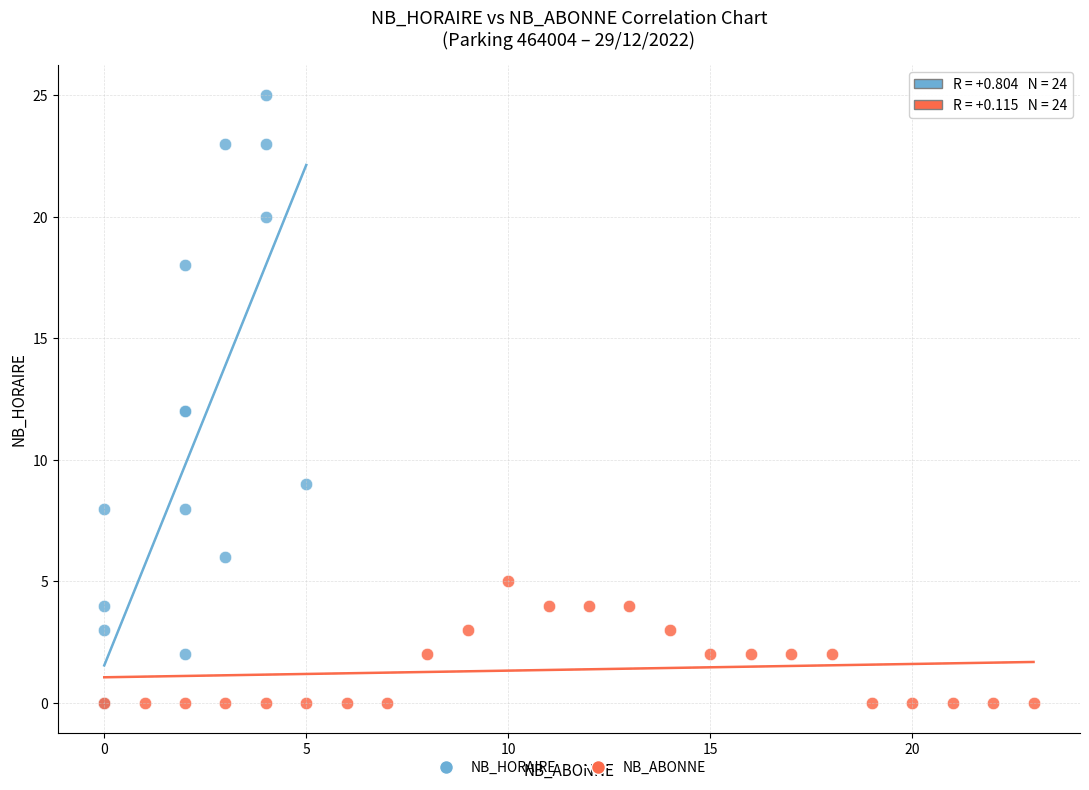

Which series has the largest Y range (max minus min)?

NB_HORAIRE